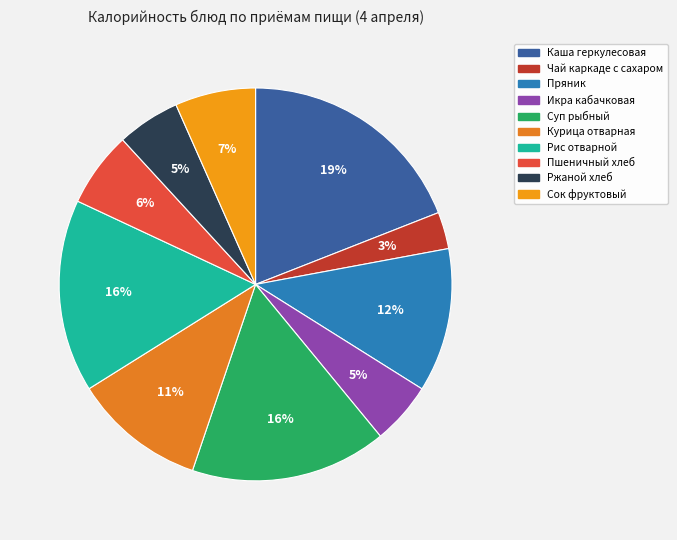

Which slice is the largest?

Каша геркулесовая